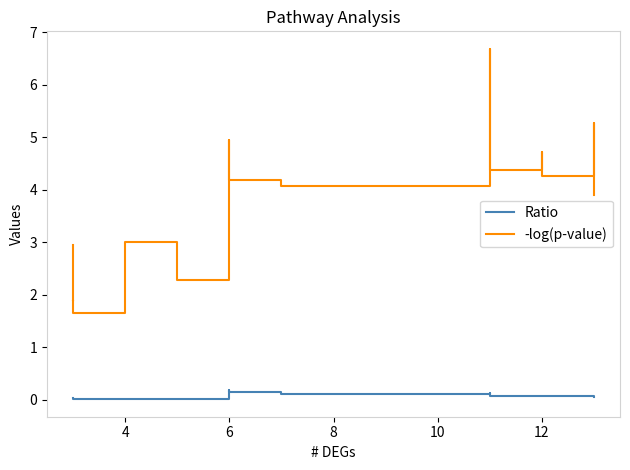

True or false: Ratio and -log(p-value) cross at least once.

False